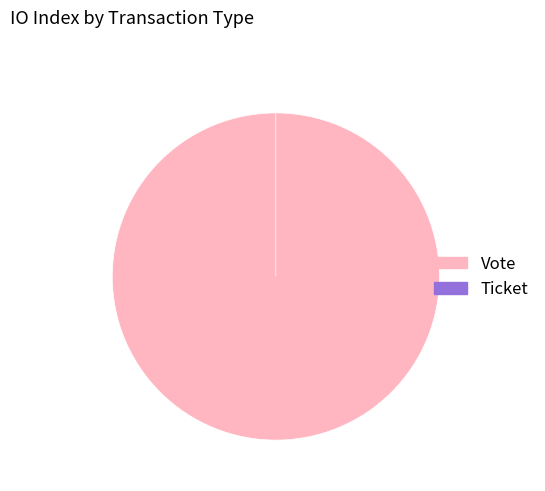

Does Vote represent more than half of the total?

Yes